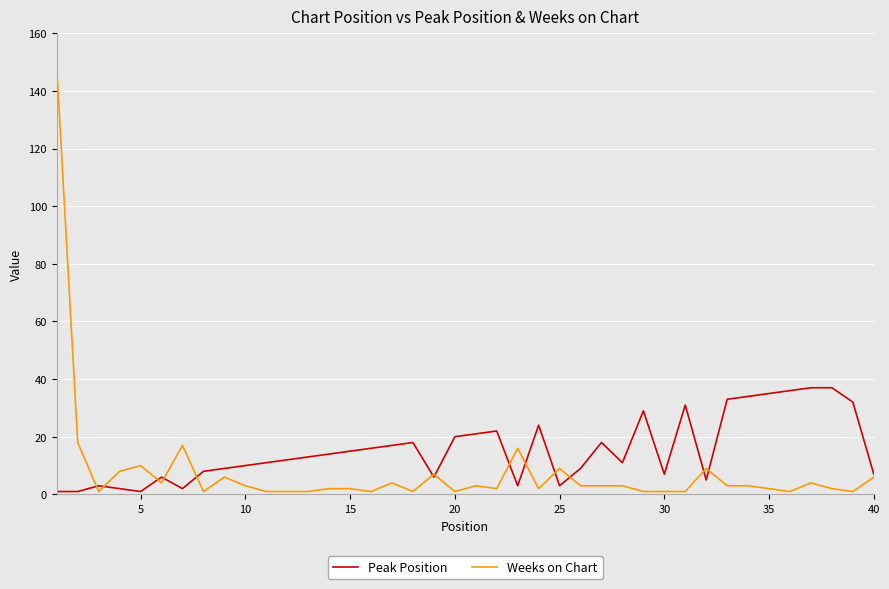

What is the highest value of the Peak Position series?

37